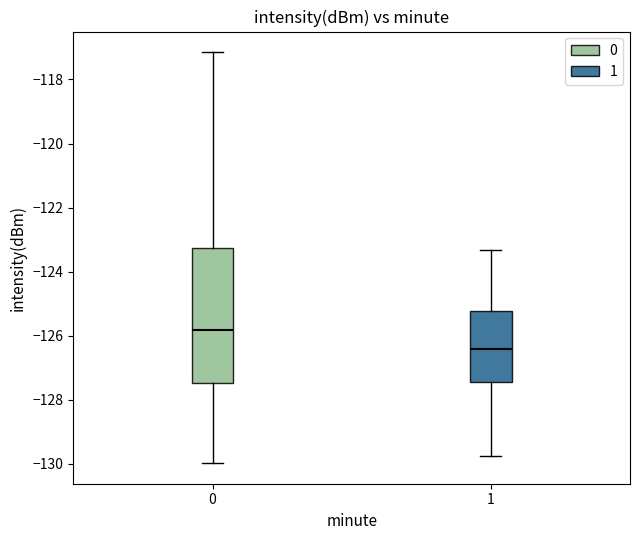

Comparing the boxes themselves (not the whiskers), which one is the tallest?

0